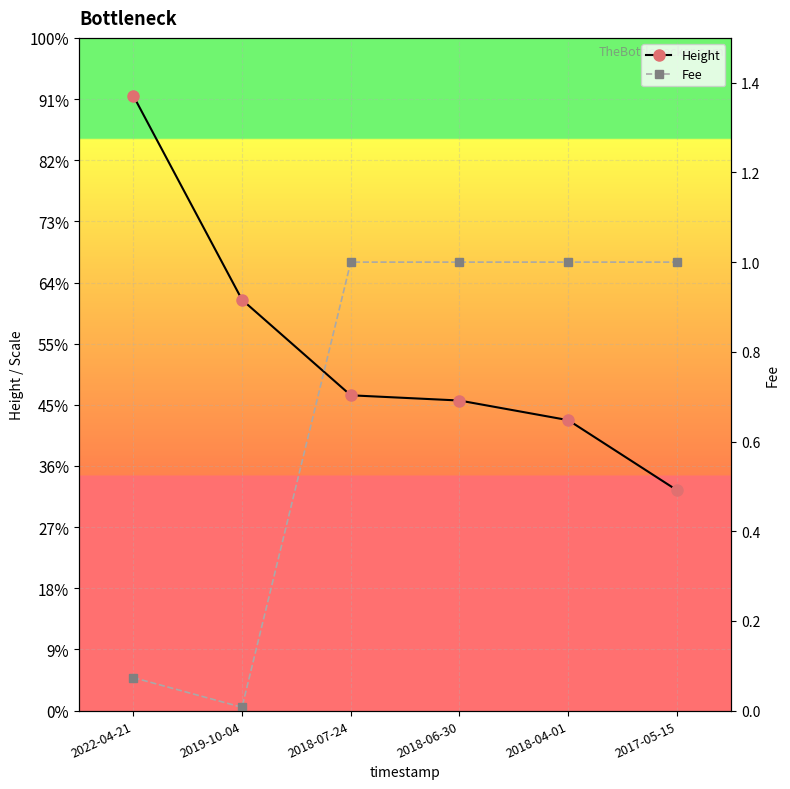

What is the difference between the second highest and second lowest values in the Fee series?

0.9